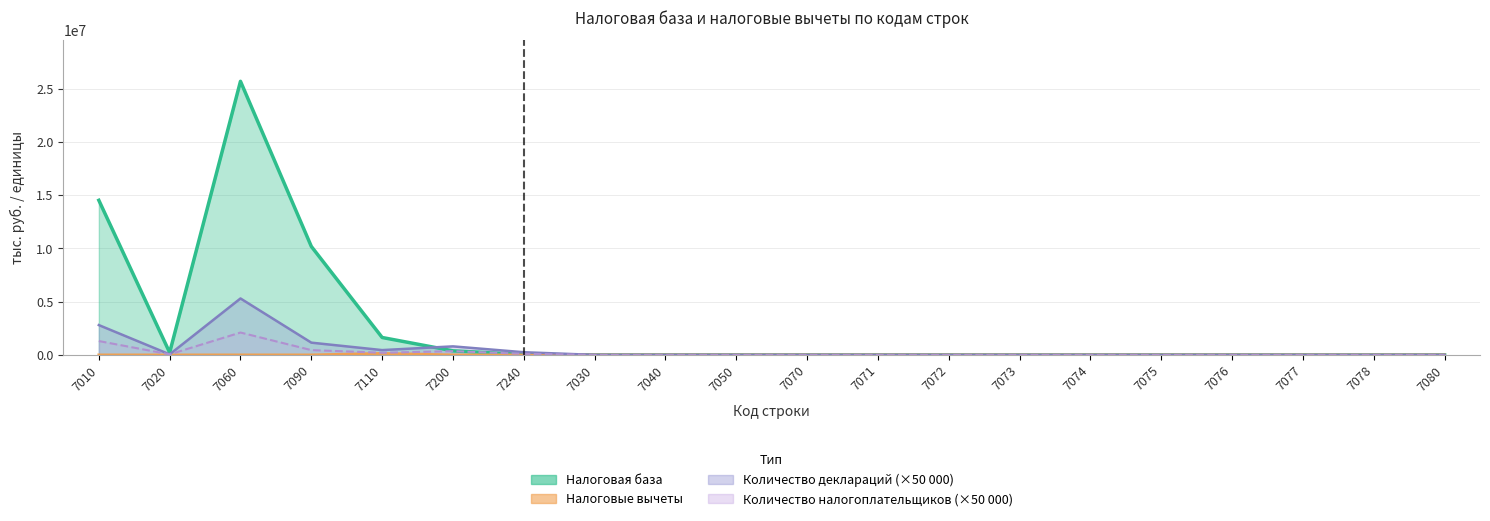

How many lines are shown in the chart?

4